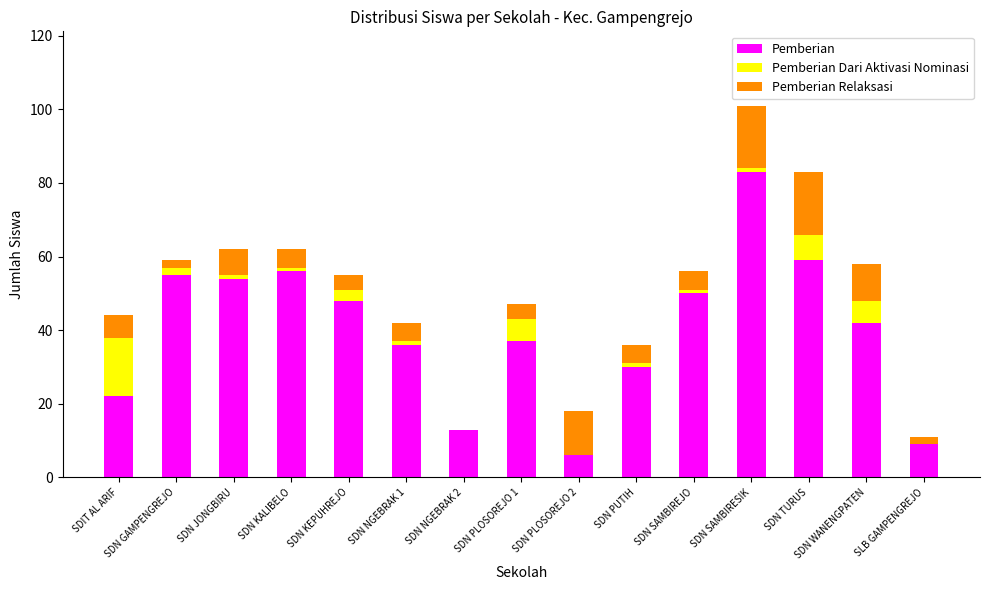

How many distinct data groups are displayed?

3